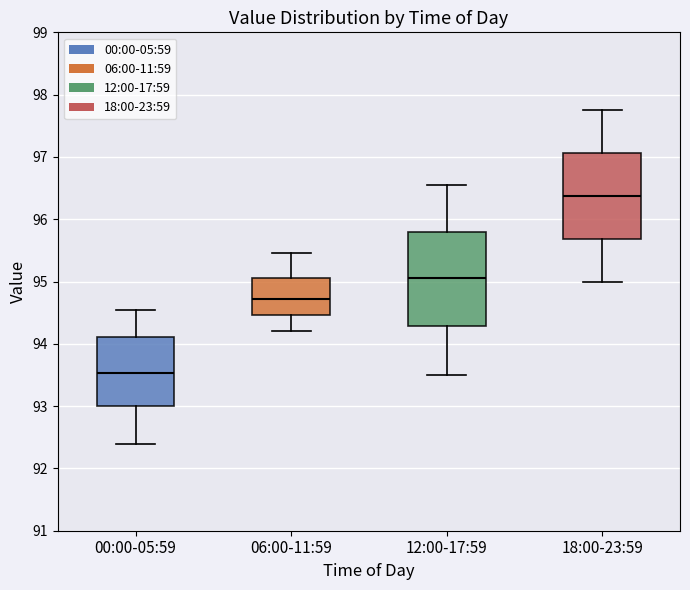

Which box has the lowest median line?

00:00-05:59